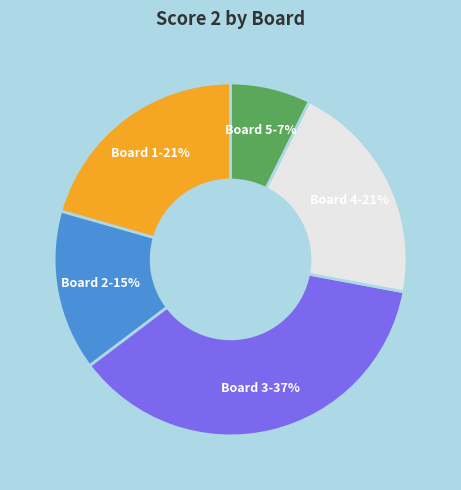

Is there any slice that represents more than half of the pie?

No